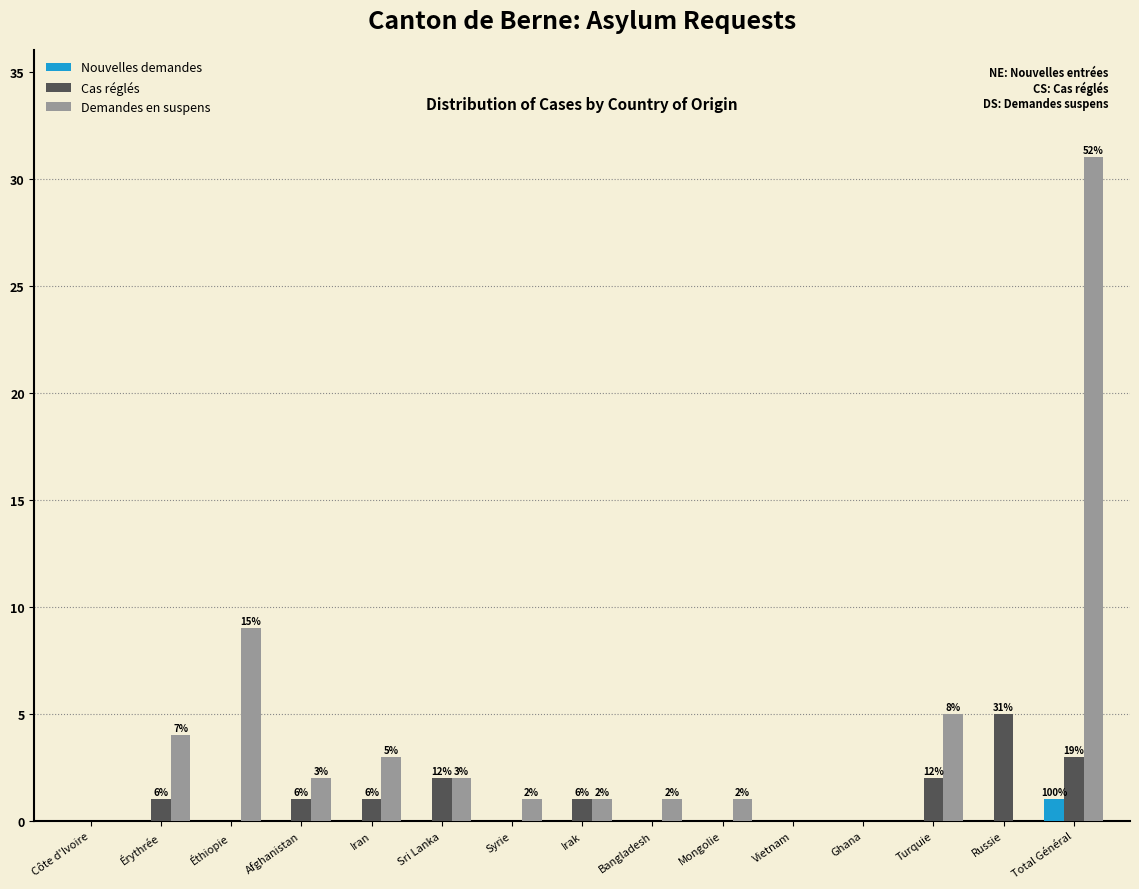

What is the total value across all series at Érythrée?

5